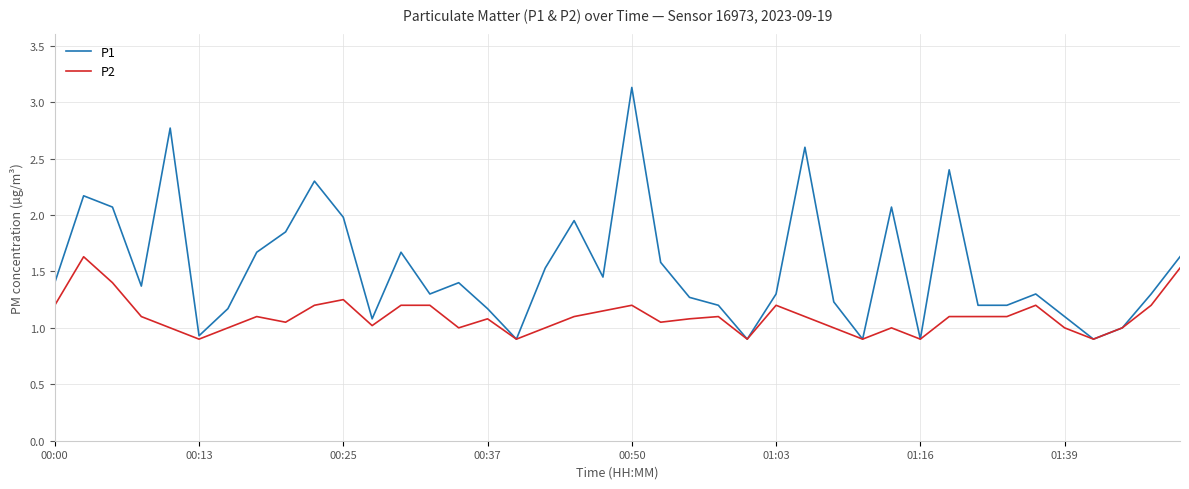

What is the minimum value for P1?

0.9